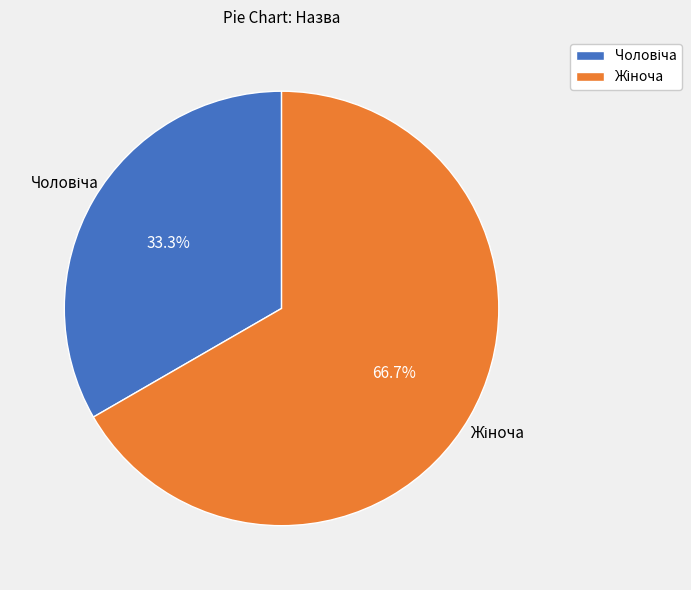

Does any single category account for the majority?

Yes